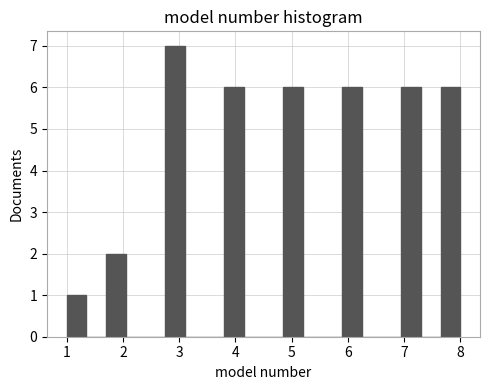

Read against the x-axis, roughly where is the centre of the tallest bar?

2.9